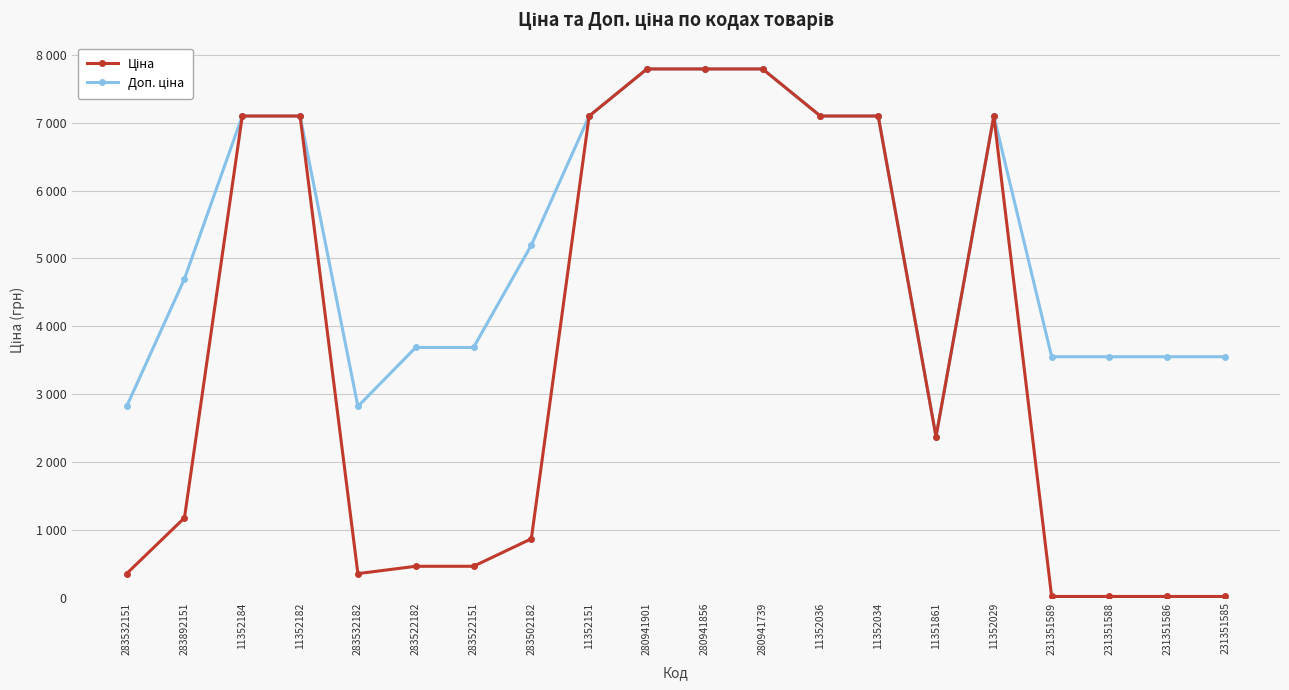

Where is Доп. ціна nearest to the value 5082?

283502182